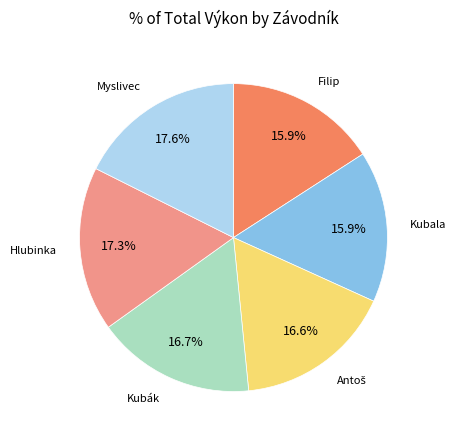

Does any single category account for the majority?

No